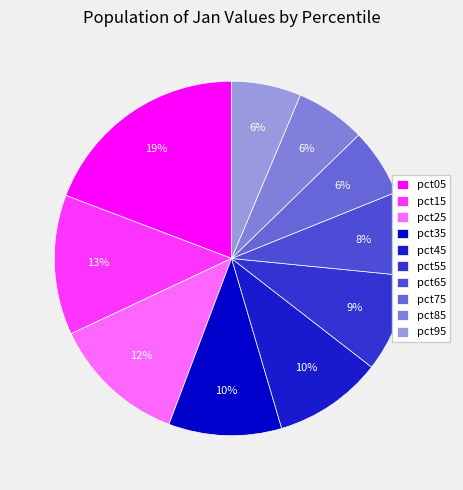

The pct25 slice represents 12% of the pie. True or false?

True